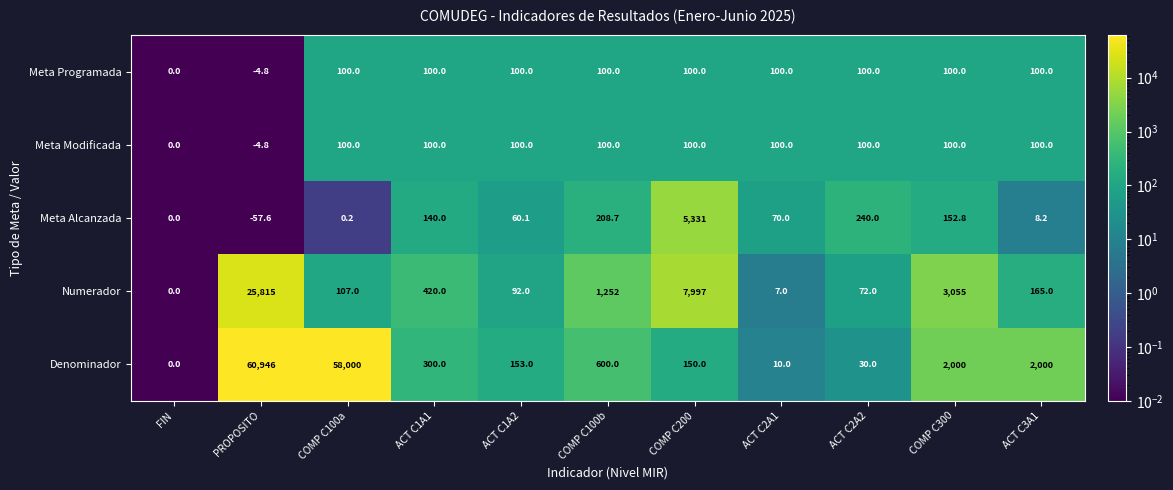

What is the average value of the Meta Modificada series?

81.4